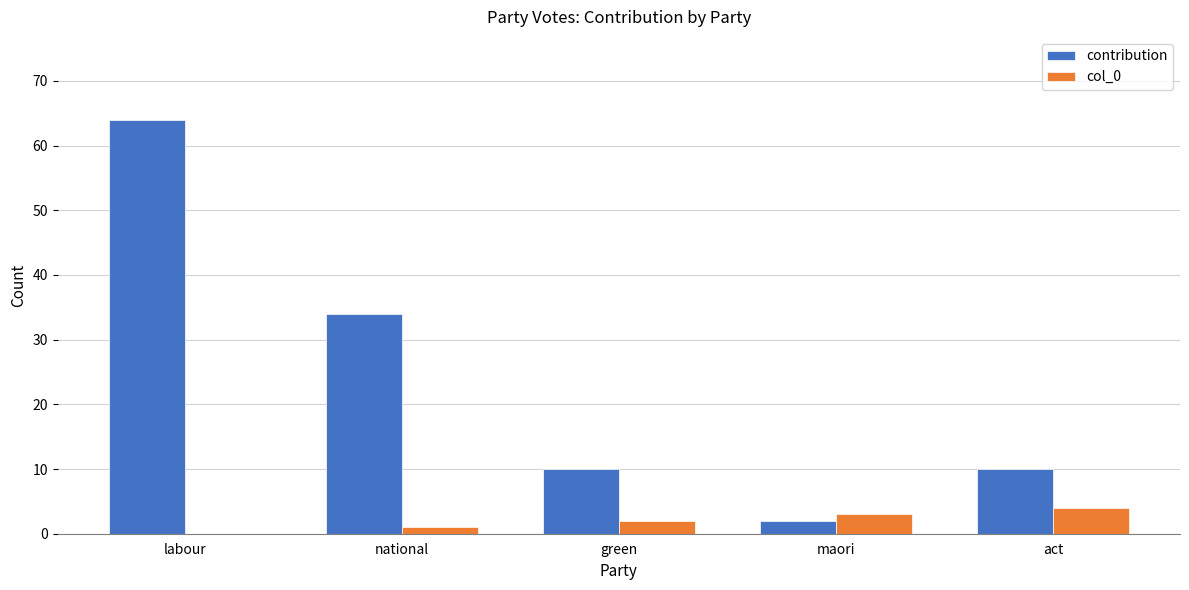

What is the spread (max minus min) of values at green?

8